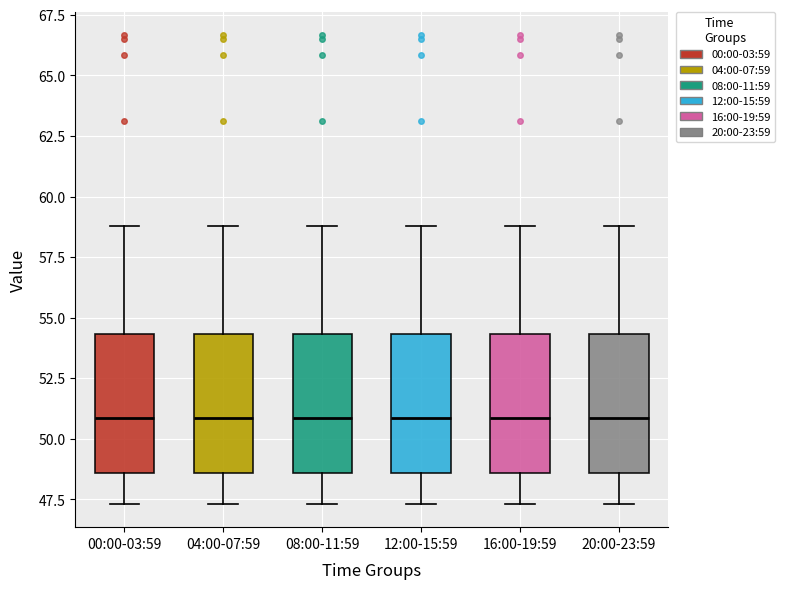

Reading left to right, transcribe this box plot: for each box, give where its median line is, the range the box spans, and where its two whiskers end, as read against the y-axis. The values are not printed on the chart, so give them approximately, as read against the axis.

00:00-03:59: median 51.0, box 48.5 to 54.5, whiskers 47.5 to 59.0
04:00-07:59: median 51.0, box 48.5 to 54.5, whiskers 47.5 to 59.0
08:00-11:59: median 51.0, box 48.5 to 54.5, whiskers 47.5 to 59.0
12:00-15:59: median 51.0, box 48.5 to 54.5, whiskers 47.5 to 59.0
16:00-19:59: median 51.0, box 48.5 to 54.5, whiskers 47.5 to 59.0
20:00-23:59: median 51.0, box 48.5 to 54.5, whiskers 47.5 to 59.0